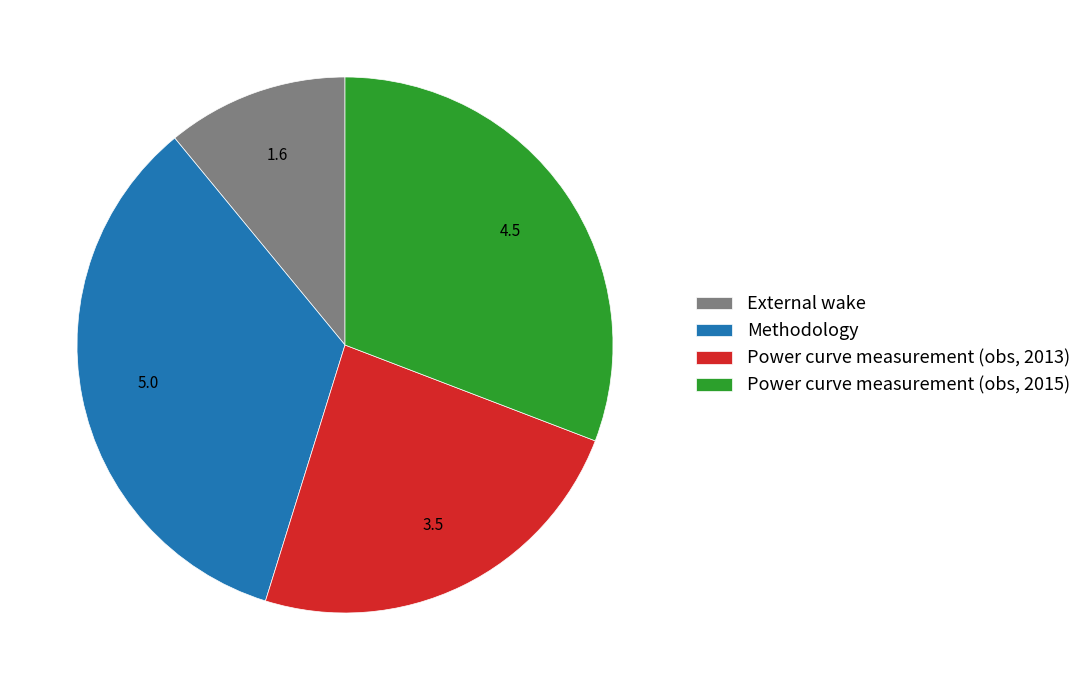

Do Power curve measurement (obs, 2013) and Methodology together represent more than half of the pie?

Yes